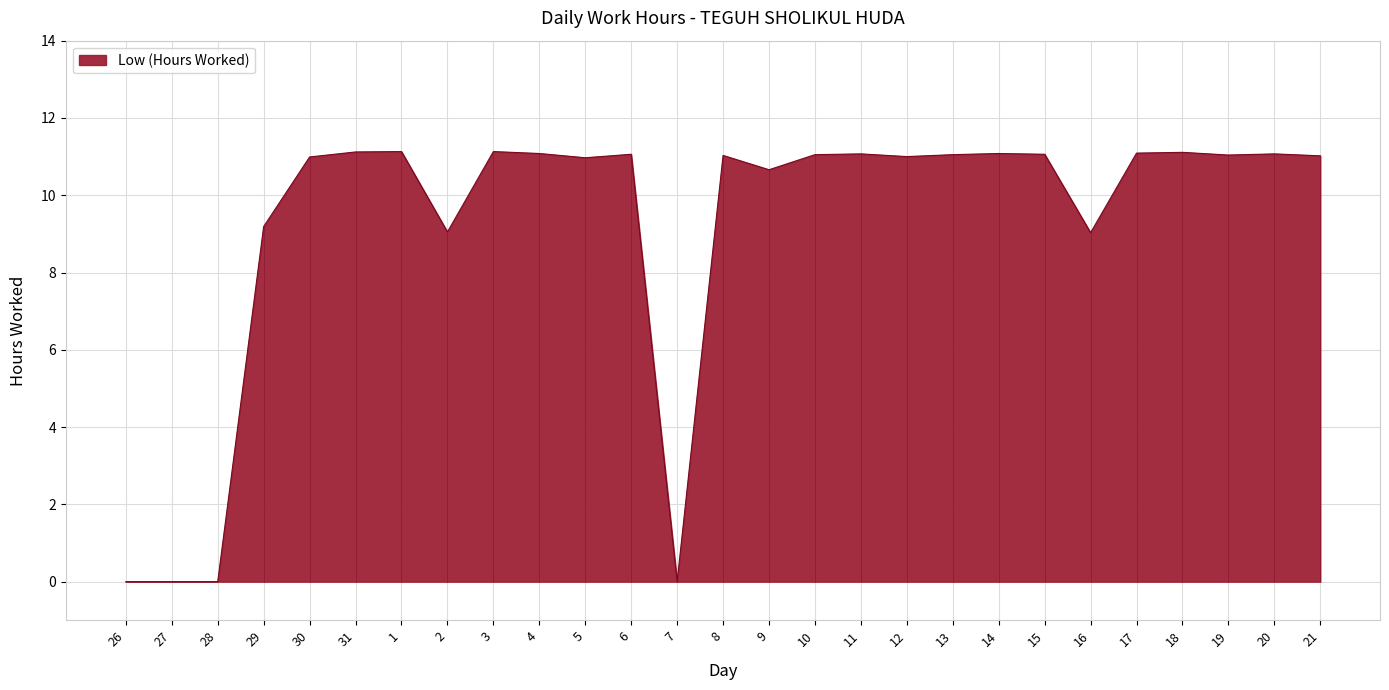

The value at 6 is 2.5. True or false?

False